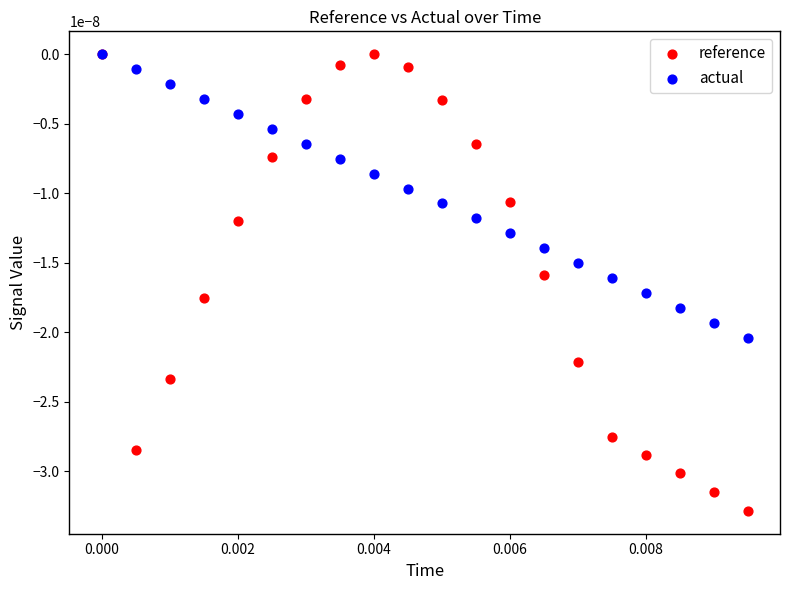

Which series contains the lowest Y value?

reference